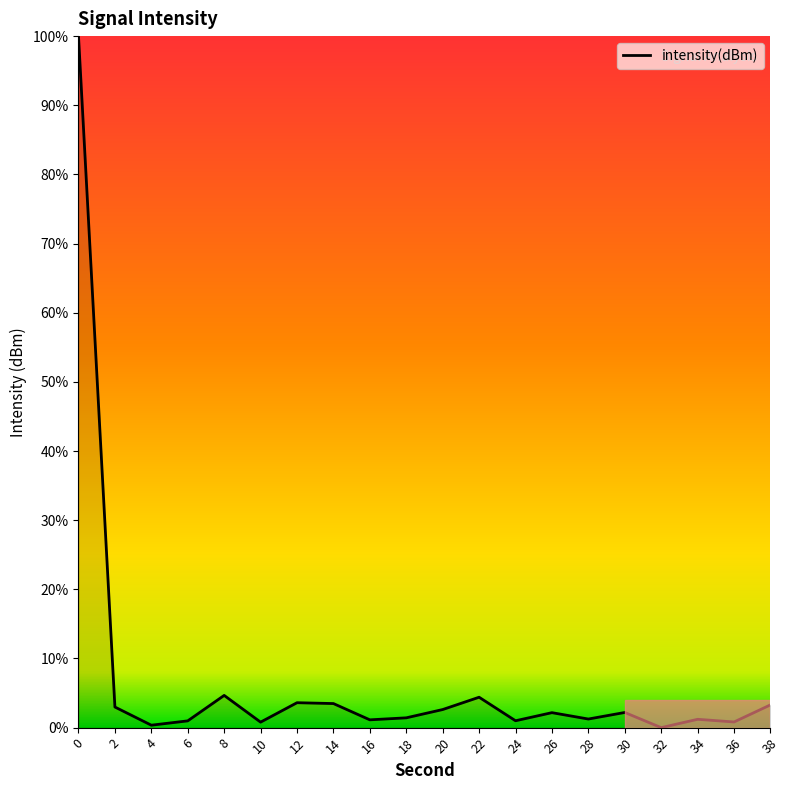

What is the difference between the maximum and minimum values?

100.0